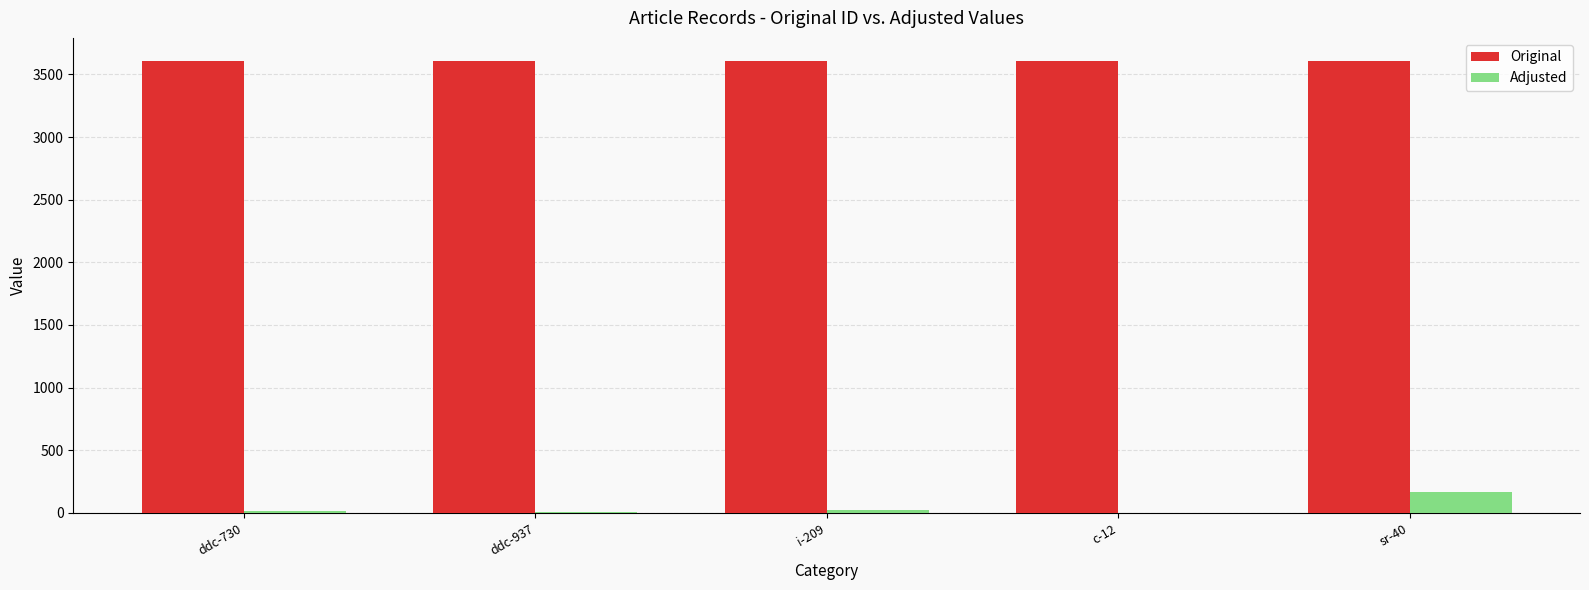

The value of Adjusted at sr-40 is 169. True or false?

True